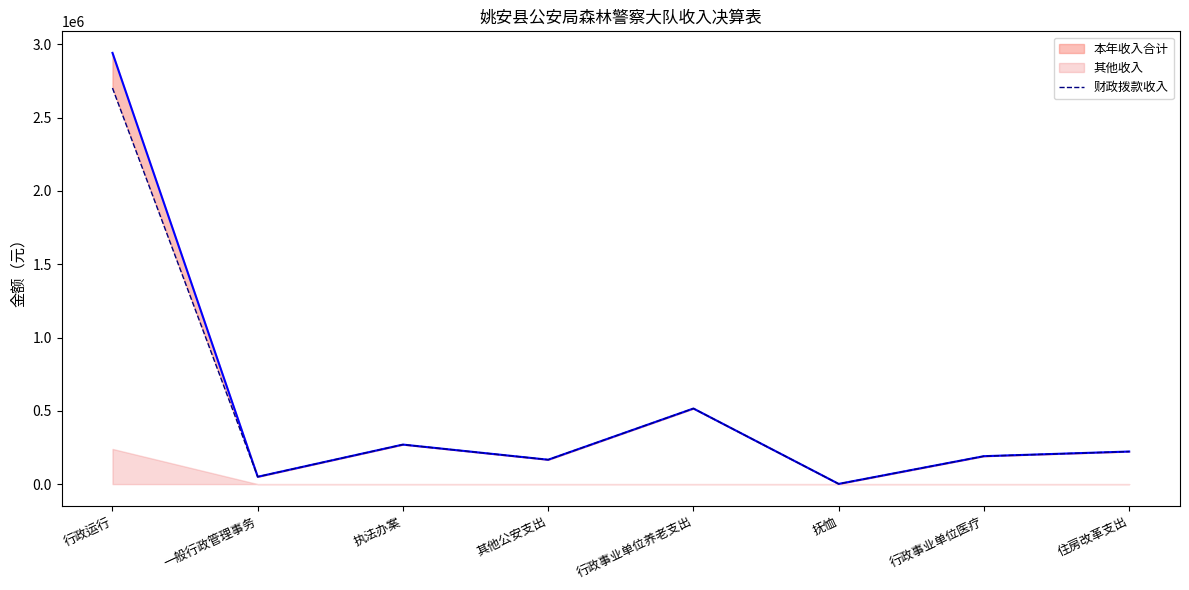

How many data points are above 222216?

3